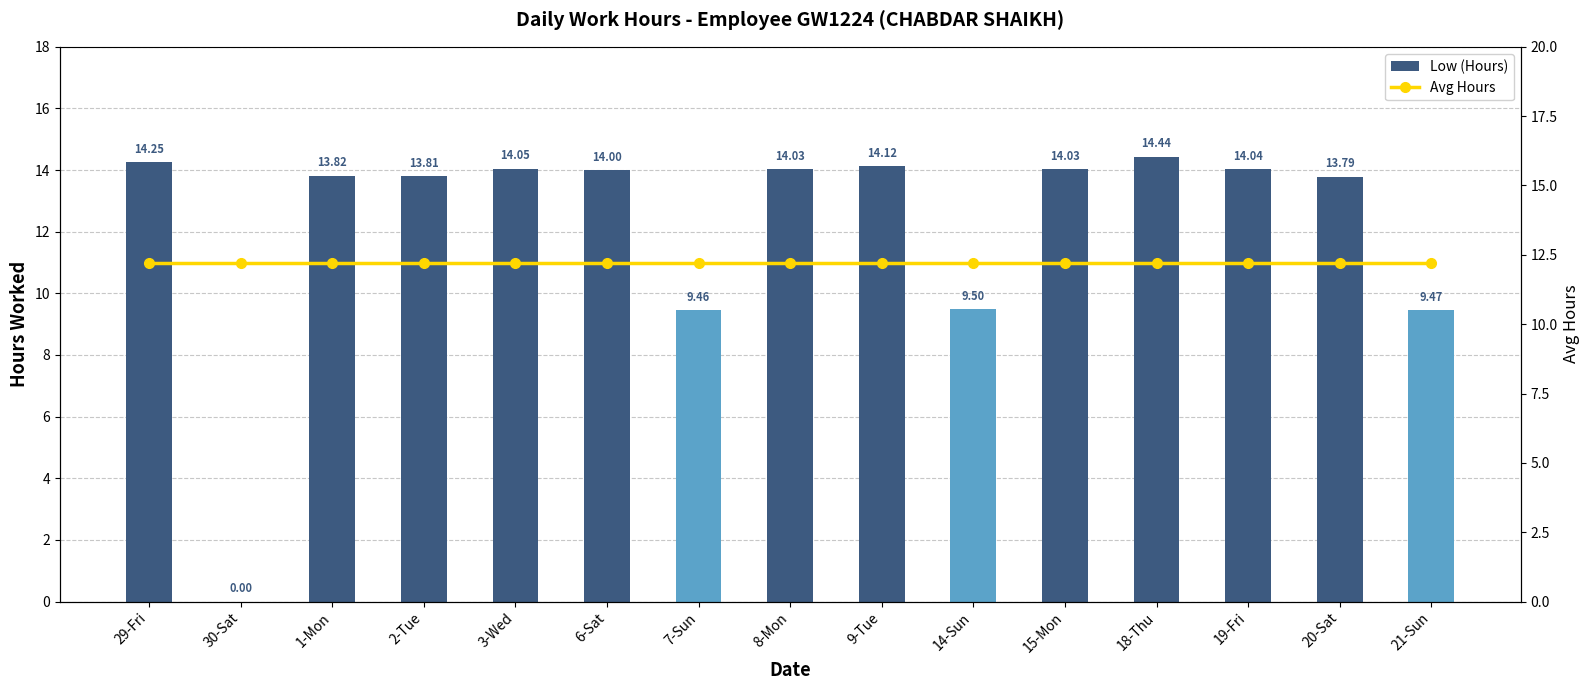

Reading right to left, transcribe all the data shown in this chart.

Low (Hours): 9.5	13.8	14.0	14.4	14.0	9.5	14.1	14.0	9.5	14.0	14.1	13.8	13.8	0.0	14.2
Avg Hours: 12.2	12.2	12.2	12.2	12.2	12.2	12.2	12.2	12.2	12.2	12.2	12.2	12.2	12.2	12.2